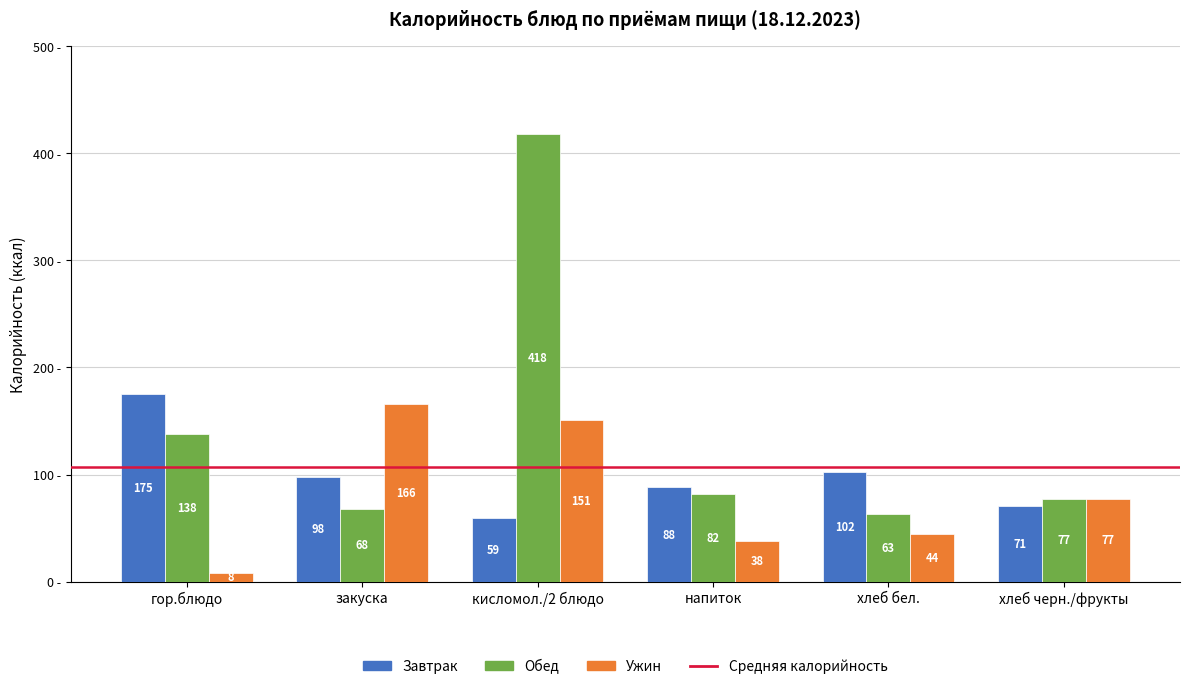

Is it true that Ужин equals 44 at хлеб бел.?

True